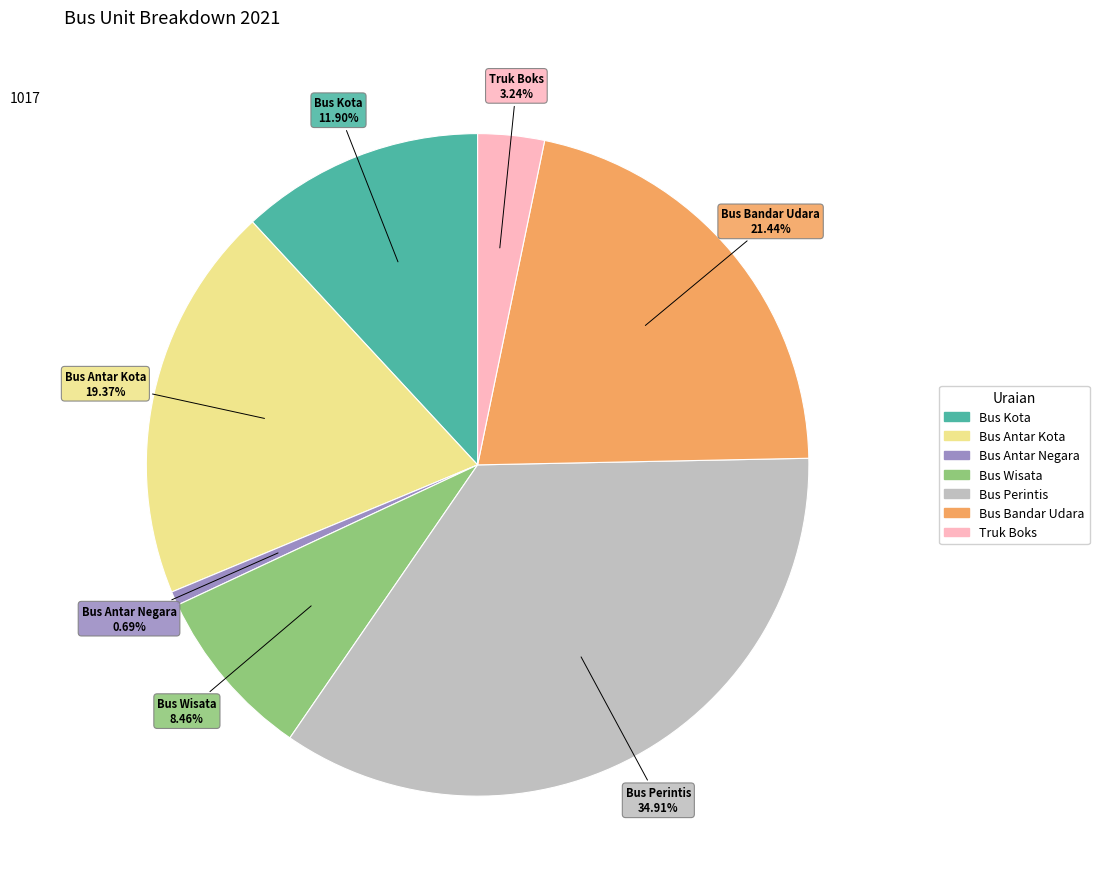

How many segments does this pie chart have?

7